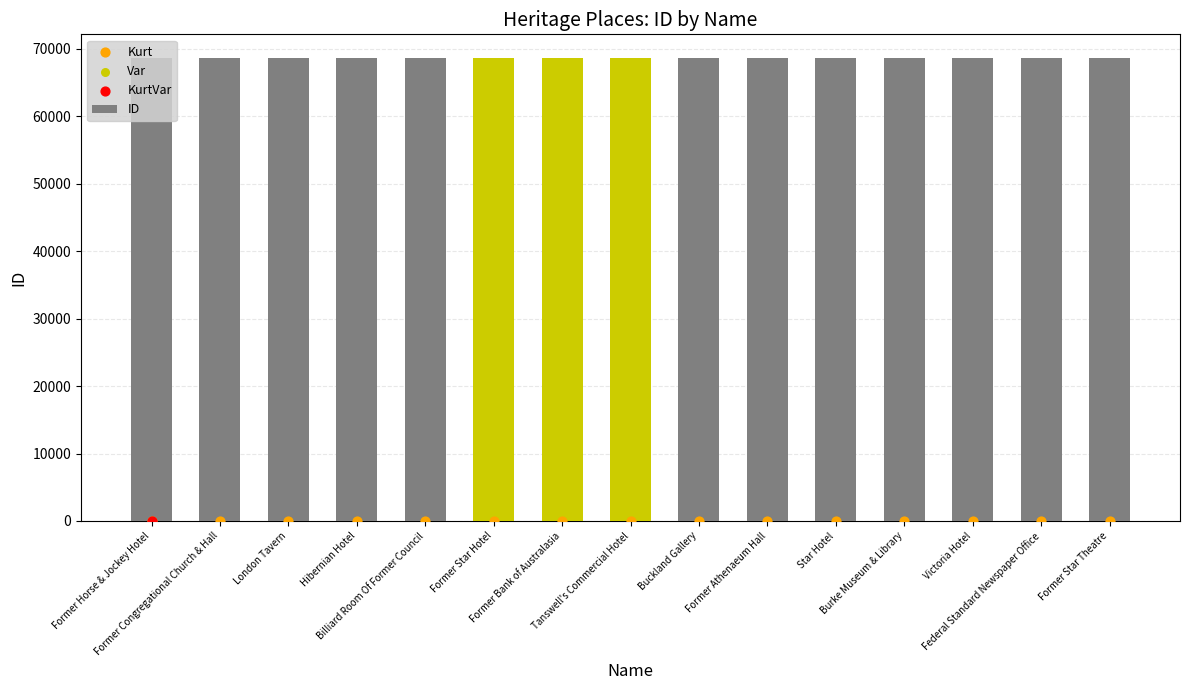

Which series has the largest total across all categories?

ID